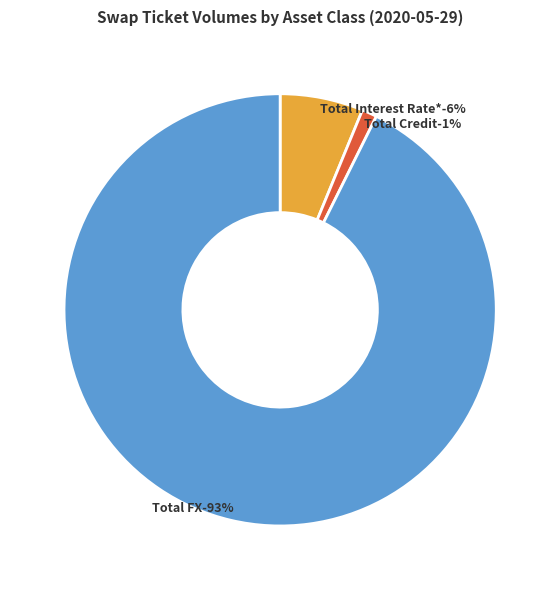

Is there a majority slice in this chart?

Yes